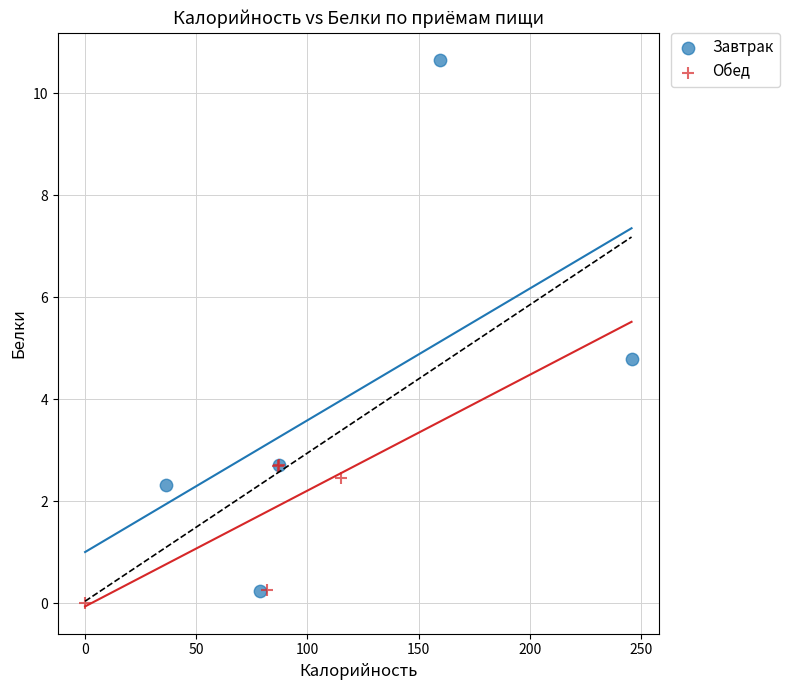

Which series reaches the maximum Y coordinate?

Завтрак